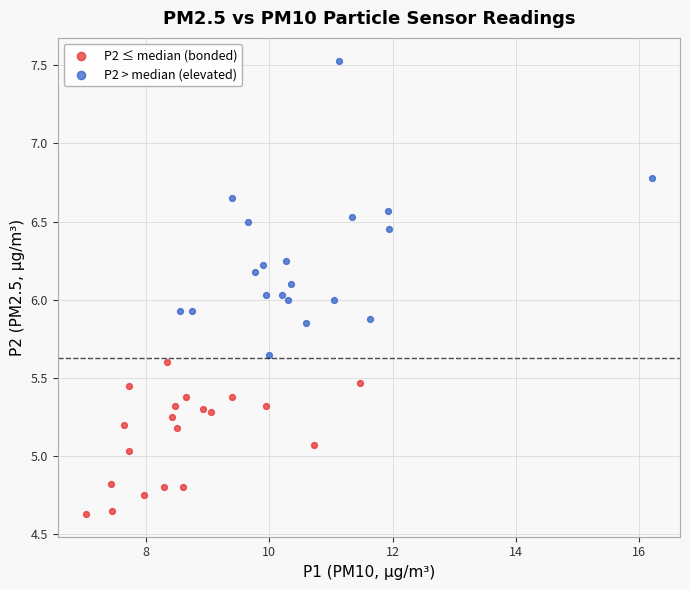

Which series reaches the minimum Y coordinate?

P2 ≤ median (bonded)